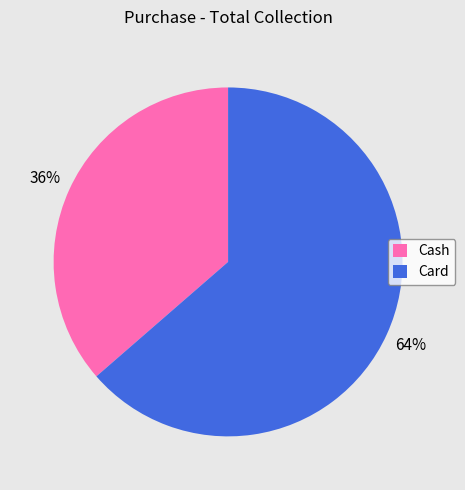

Count the number of slices in the pie.

2